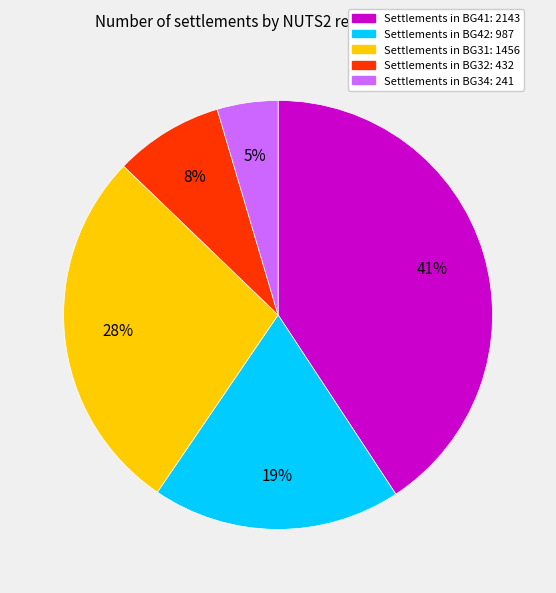

To the nearest percent, what is the difference between the largest and smallest slice percentages?

36%